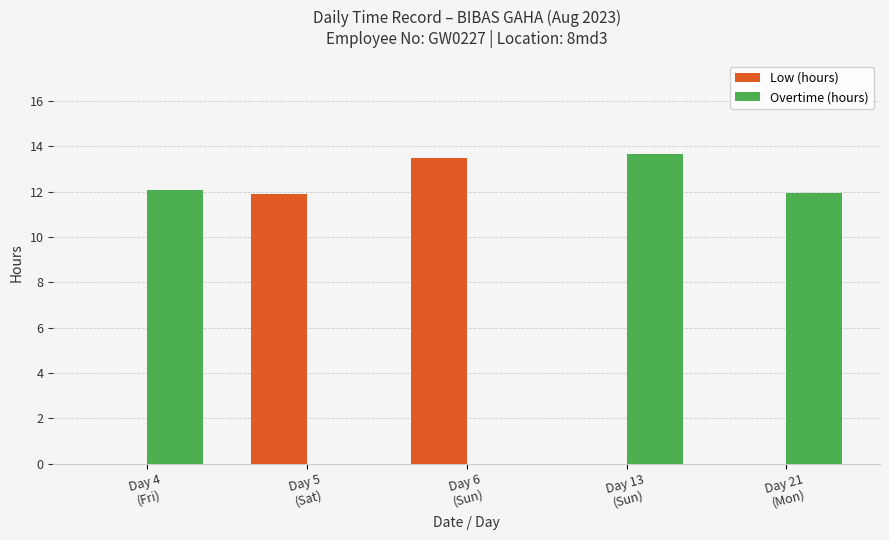

What is the maximum value shown in the chart?

13.7